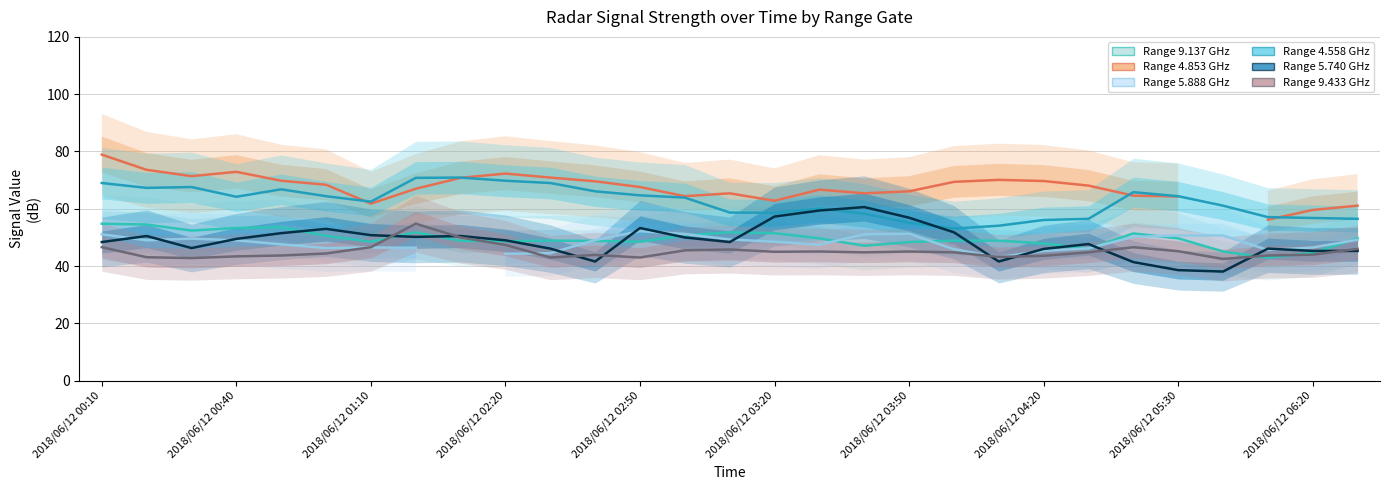

What is the sum of the 4.558 values at 2018/06/12 03:20 and 2018/06/12 03:30?

118.7